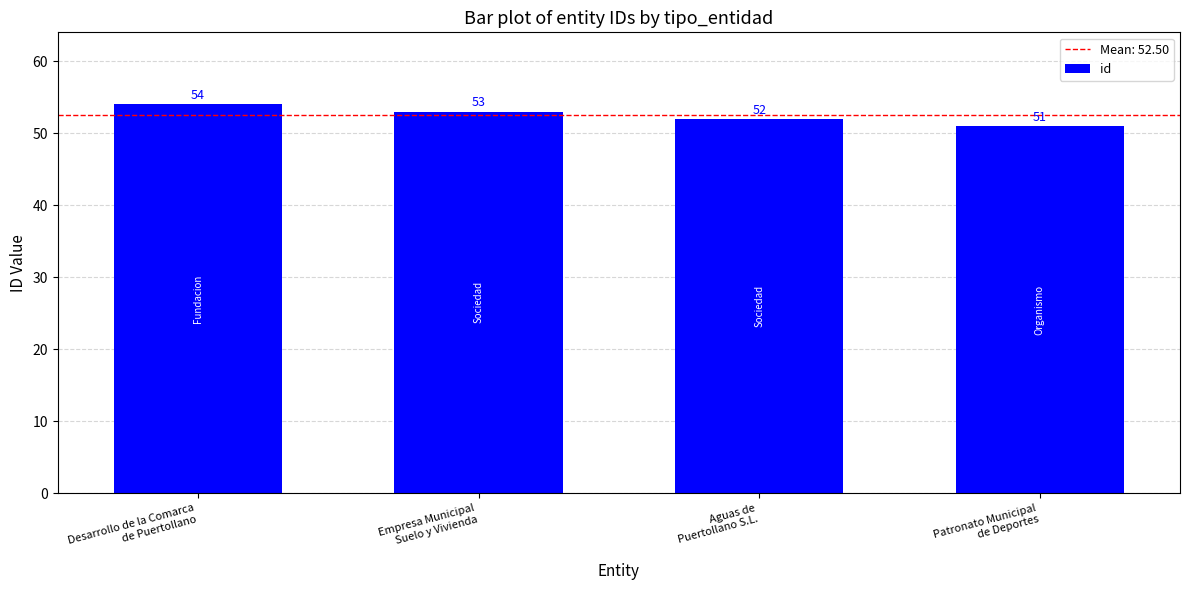

What is the value of the 3rd bar from the left?

52